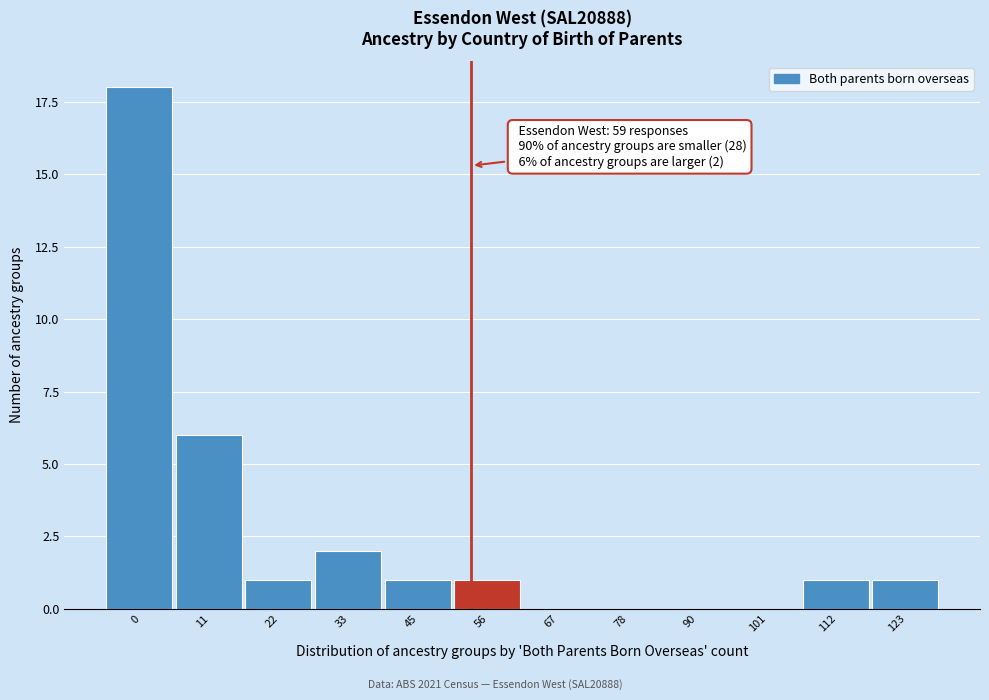

Reading right to left, list all the values displayed in this chart.

123=1	112=1	101=0	90=0	78=0	67=0	56=1	45=1	33=2	22=1	11=6	0=18